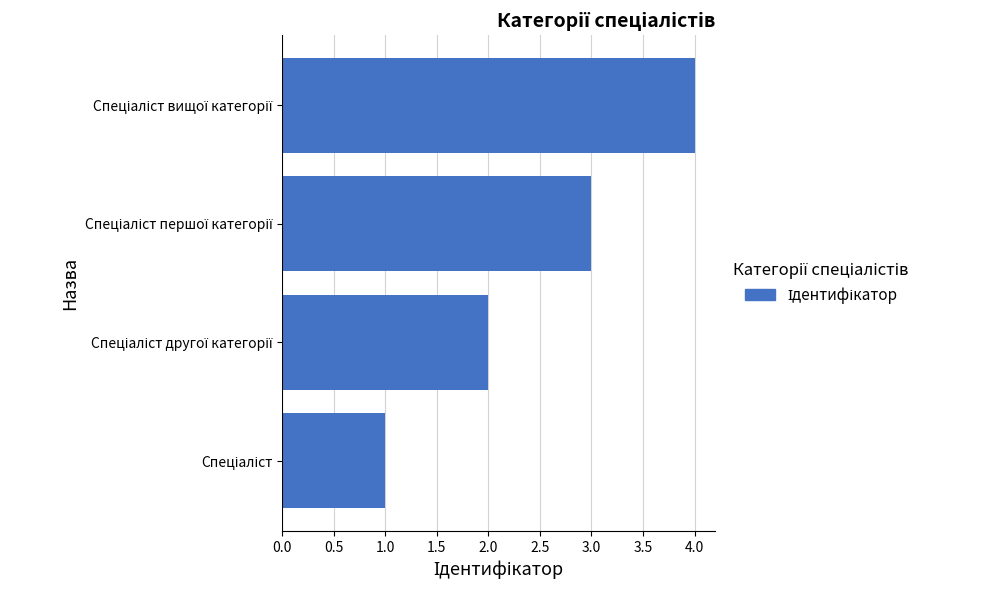

What is the greatest value displayed?

4